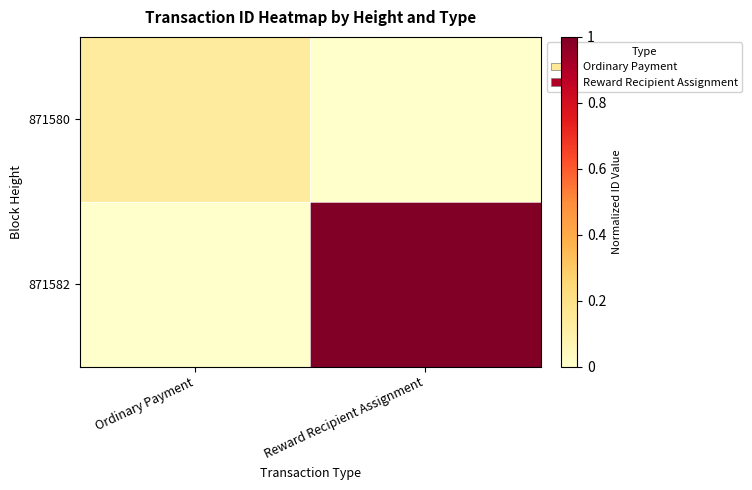

Reading left to right, what are all the values shown in this chart?

871580: Ordinary Payment=0.1	Reward Recipient Assignment=0.0
871582: Ordinary Payment=0.0	Reward Recipient Assignment=1.0